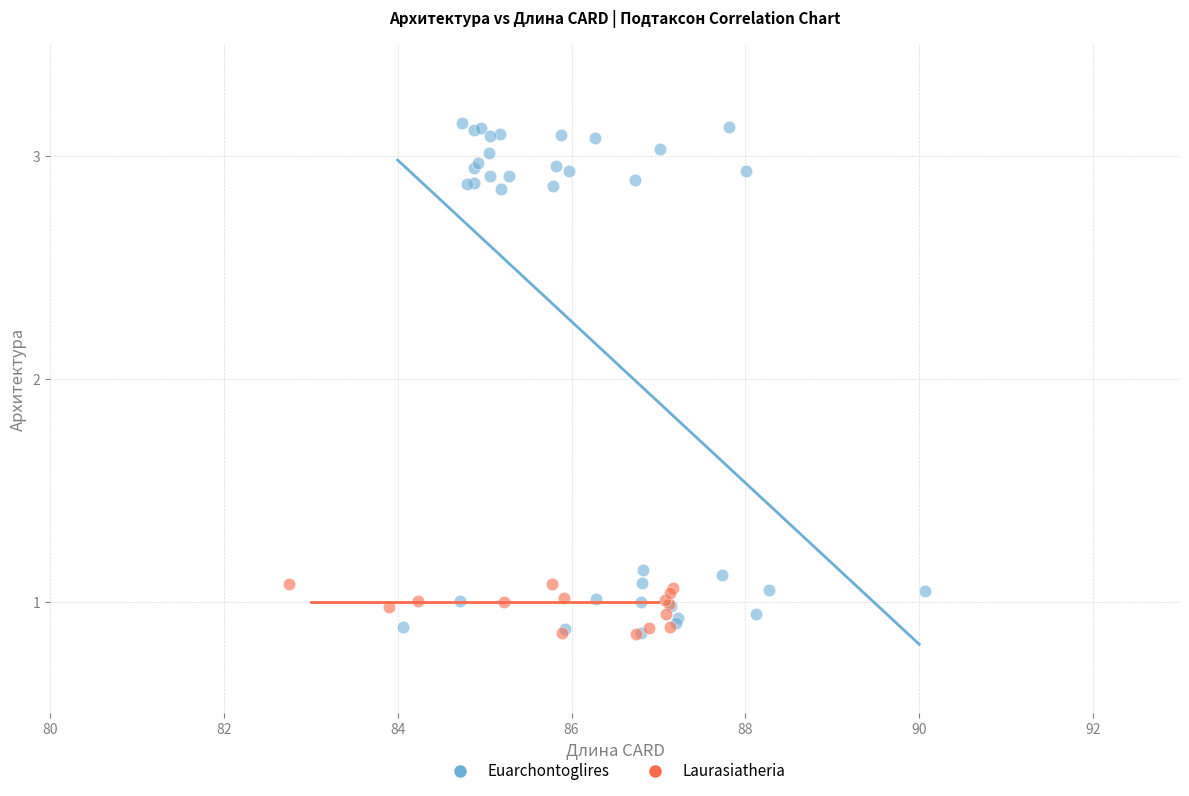

Which series contains the highest Y value?

Euarchontoglires